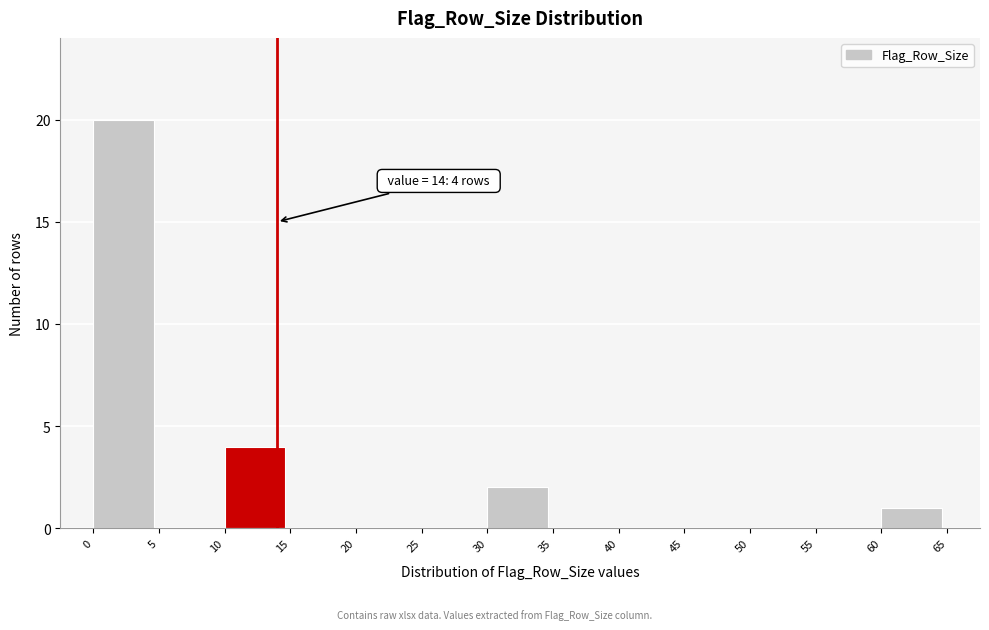

Which range on the x-axis has the tallest bar?

0 to 5